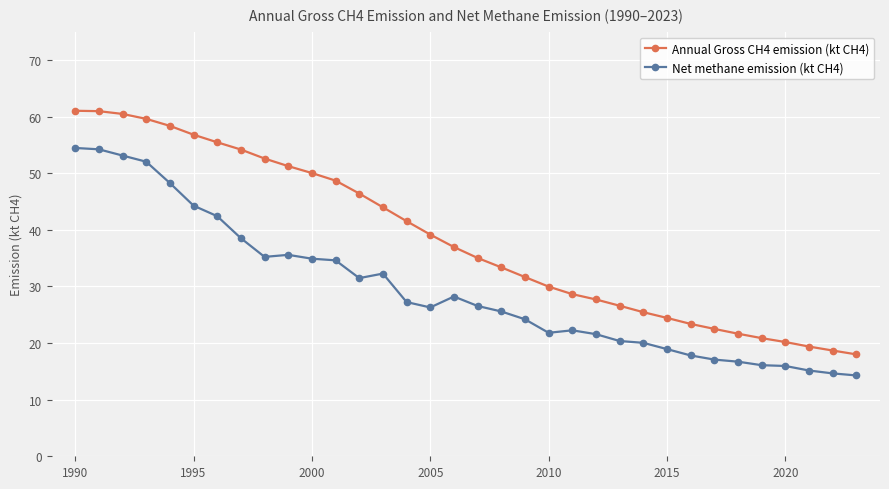

What is the sum of all Net methane emission (kt CH4) values?

1002.1